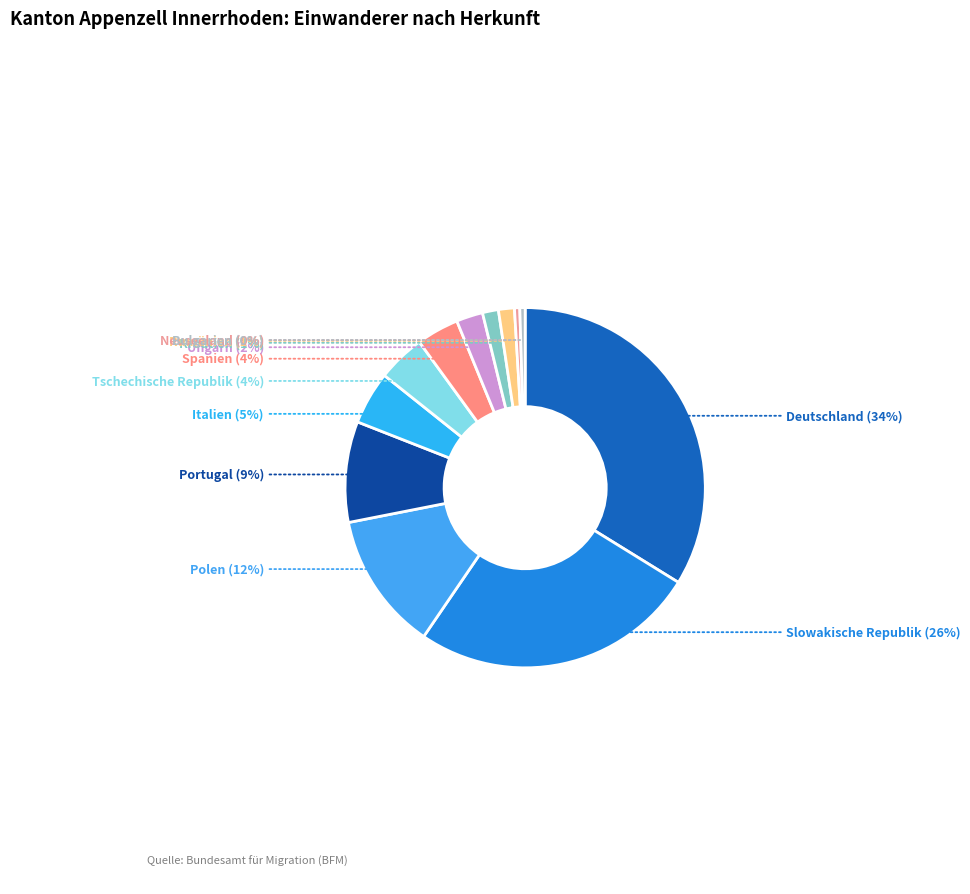

Is there a majority slice in this chart?

No